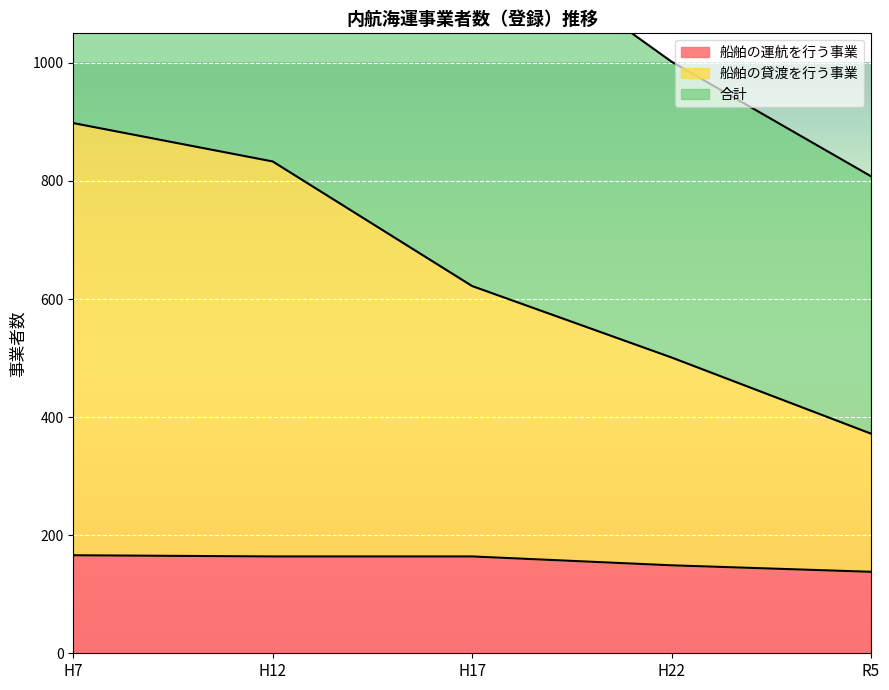

True or false: 合計 has more than 0 interior local peaks.

False